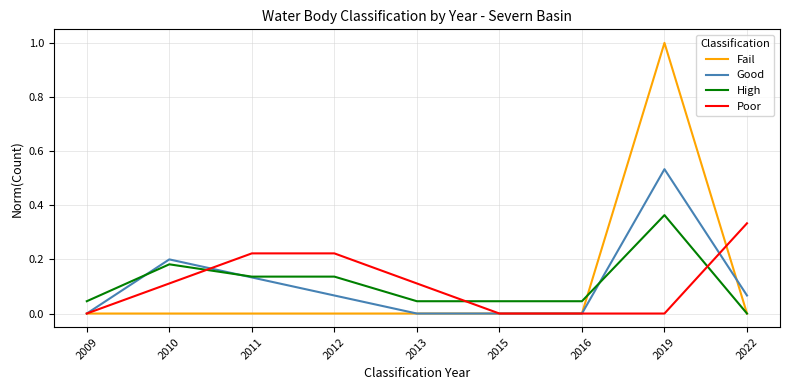

Which label corresponds to the largest value in the chart?

2019